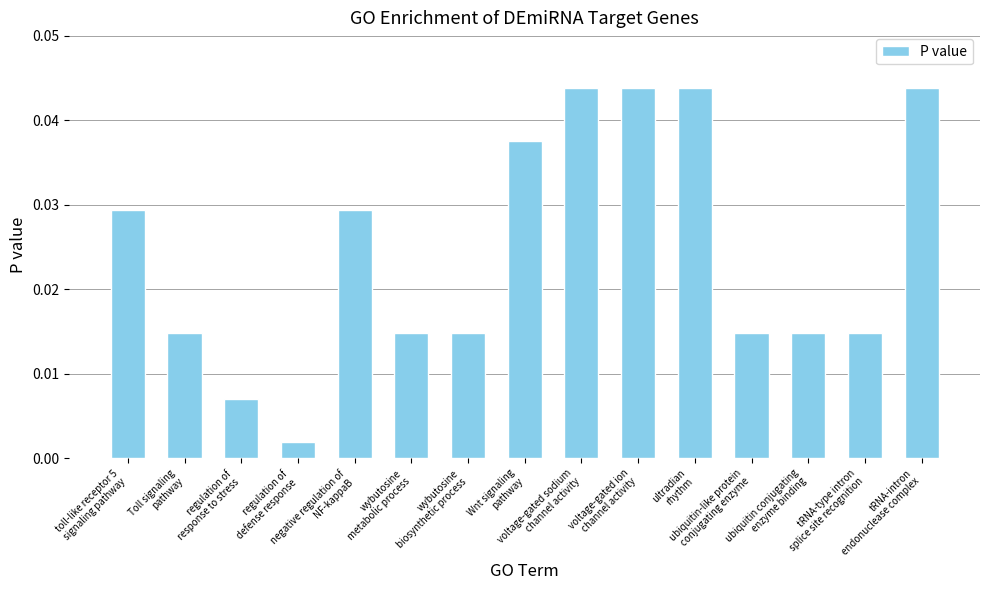

What is the sum of all values?

0.4